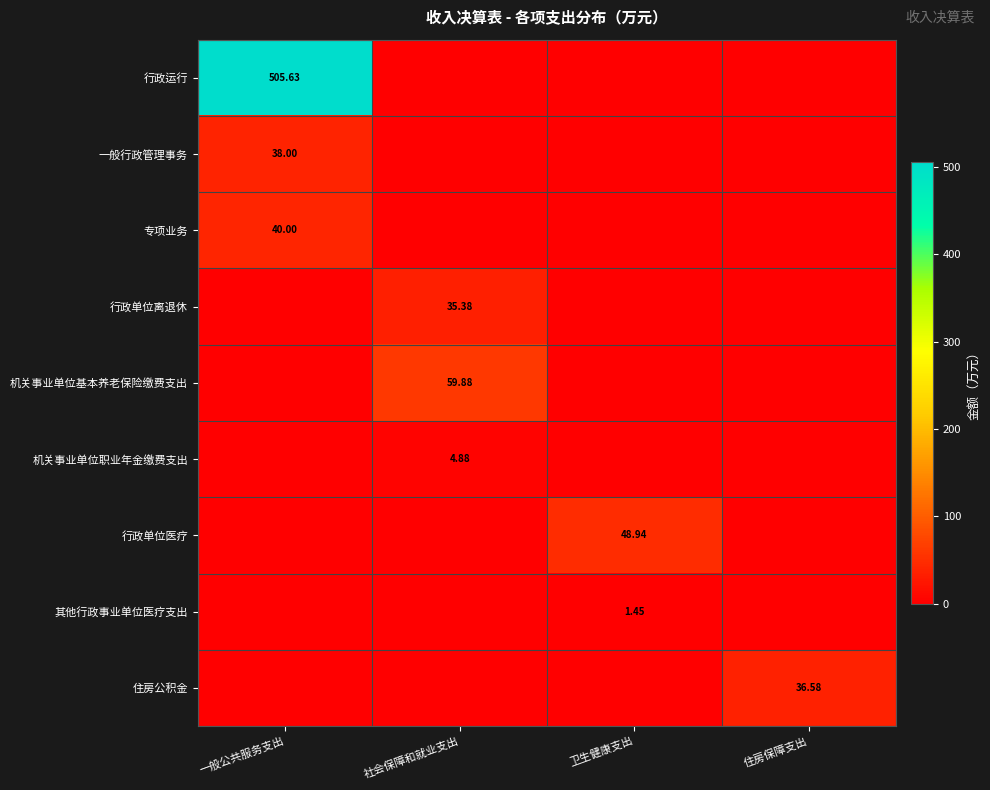

Which has a higher value, 社会保障和就业支出 or 一般公共服务支出?

一般公共服务支出